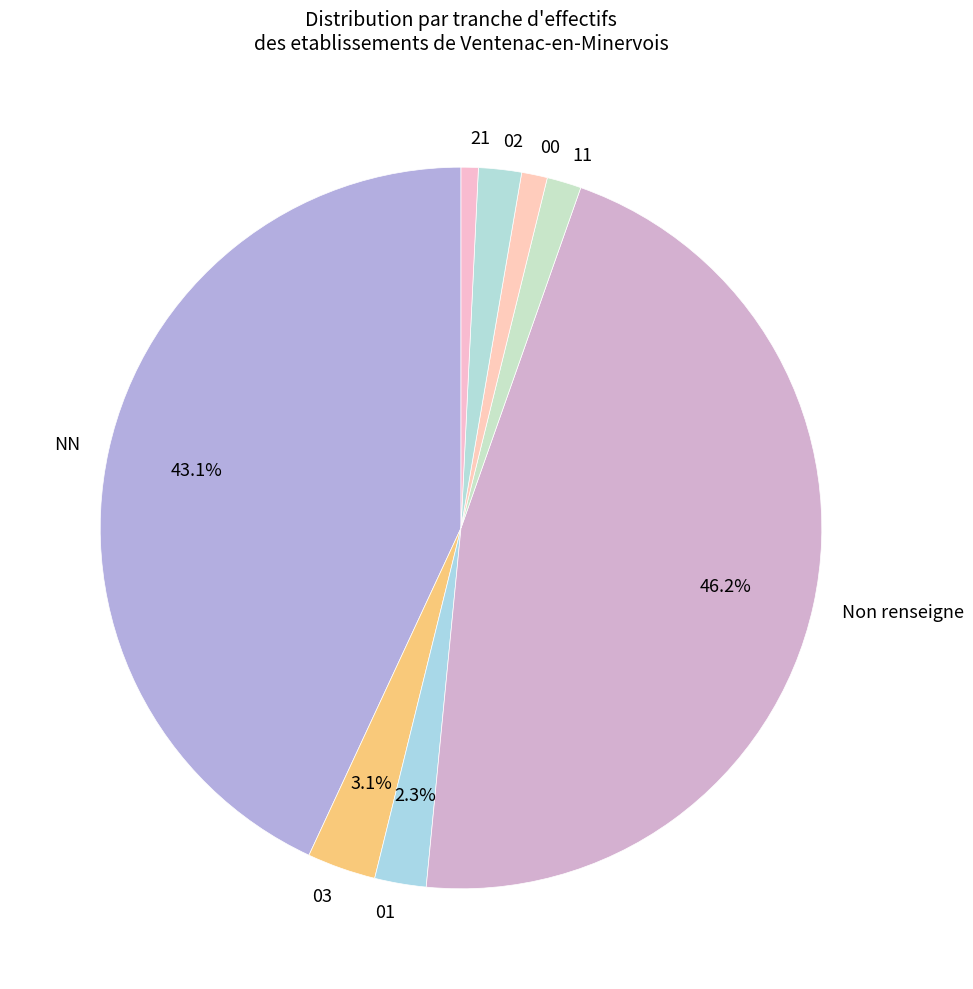

To the nearest percent, what is the difference between the largest and smallest slice percentages?

45%